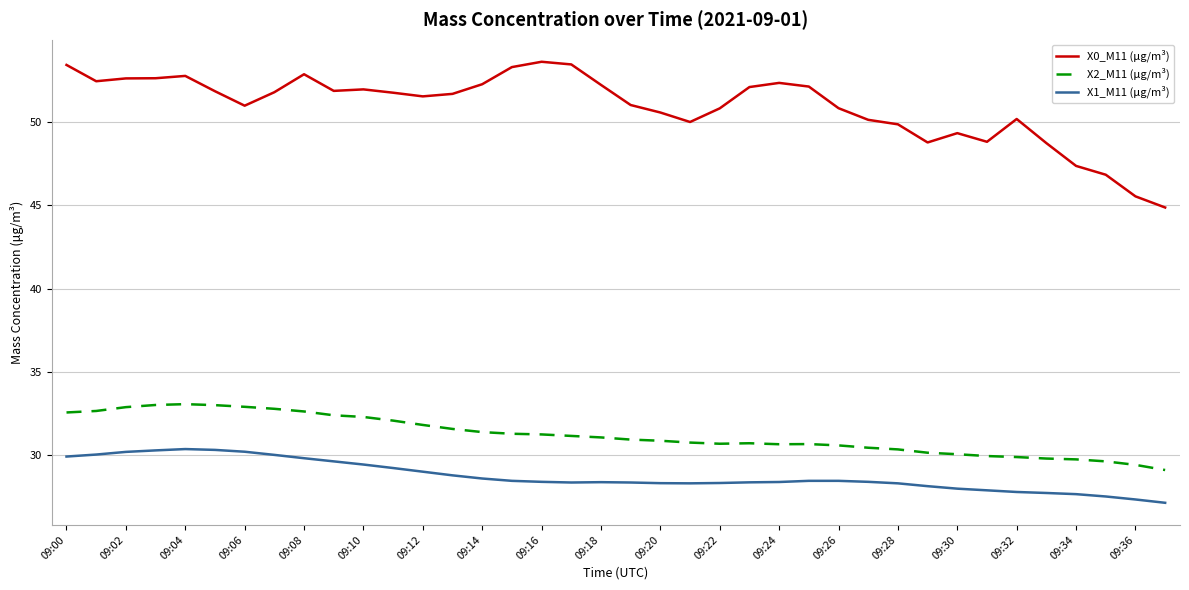

How many categories are shown in the chart?

38